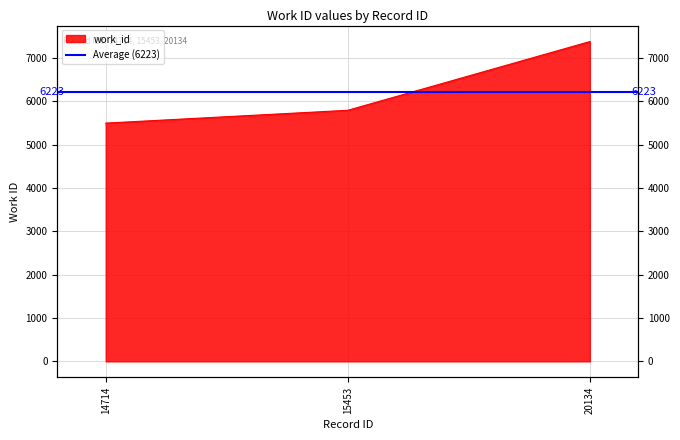

Does the chart display data point markers on the line(s)?

No